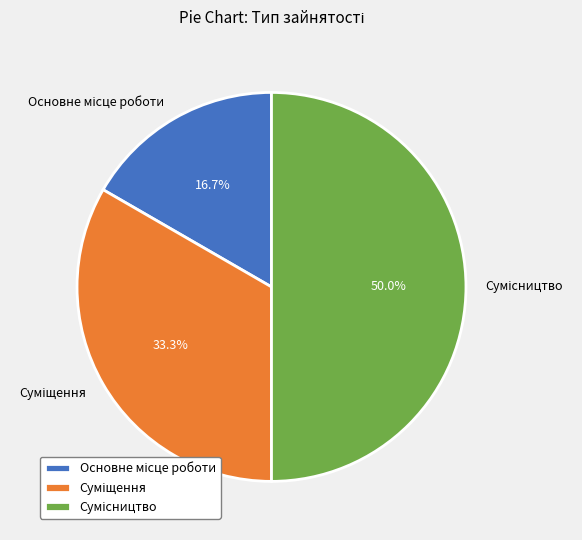

To the nearest percent, what portion does Основне місце роботи represent?

17%